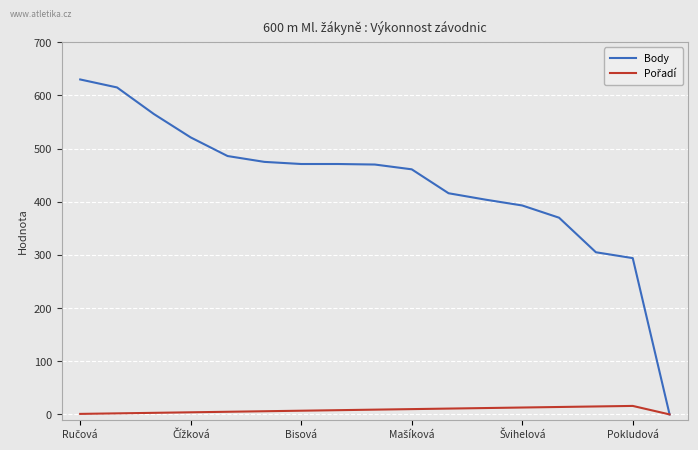

Which series has the largest total across all categories?

Body